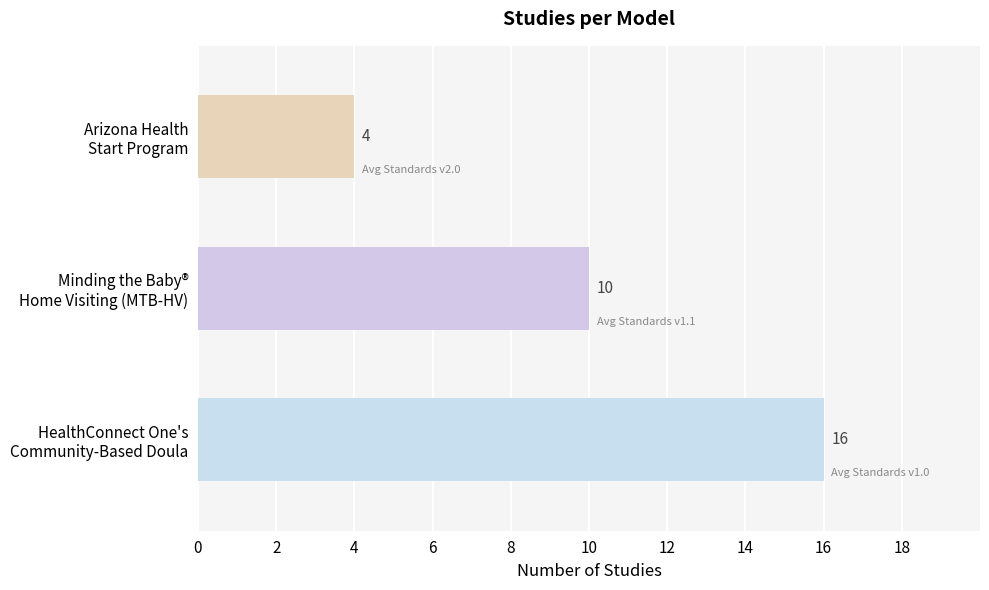

How many values are below 10?

1